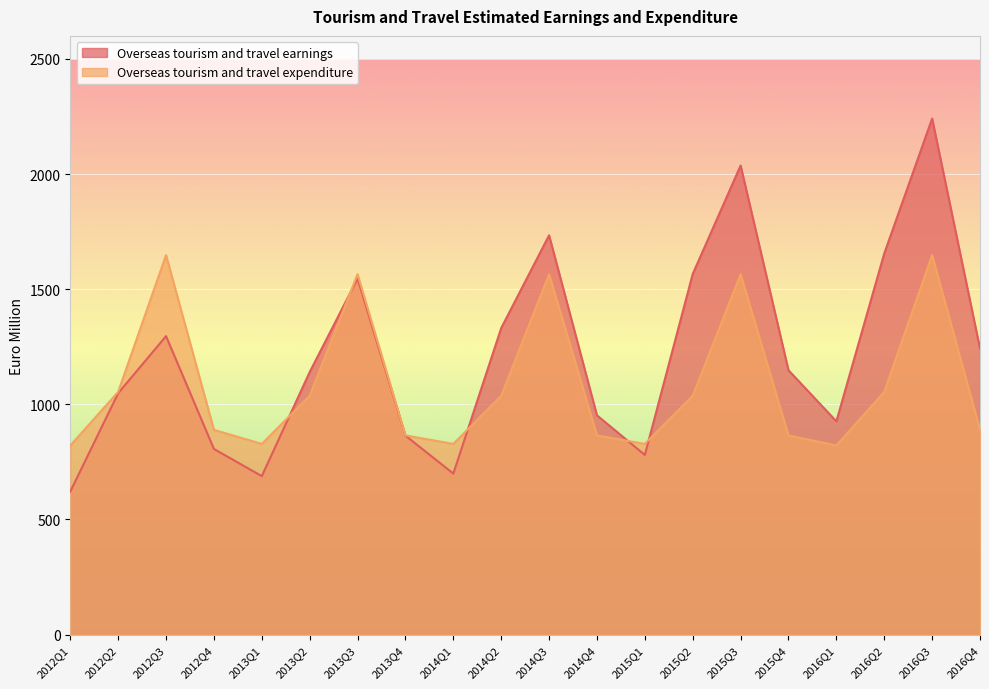

Rank the series at 2015Q2 from highest to lowest value.

Overseas tourism and travel earnings, Overseas tourism and travel expenditure